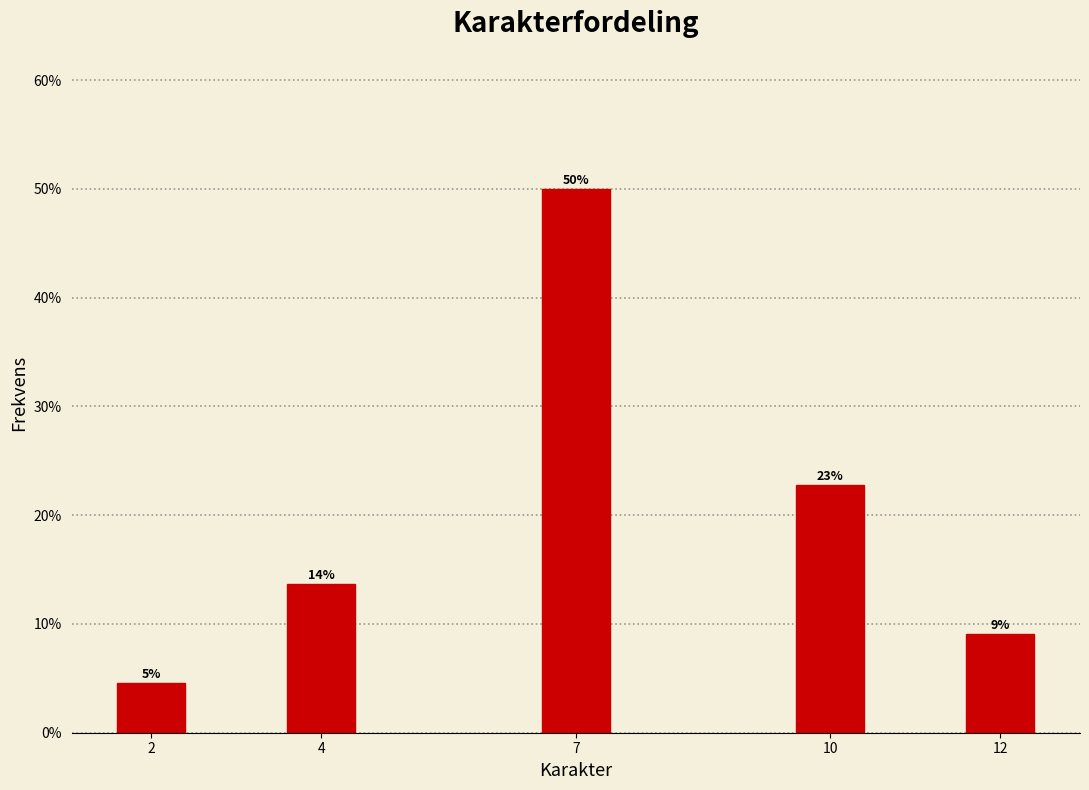

Are the bars horizontal?

No